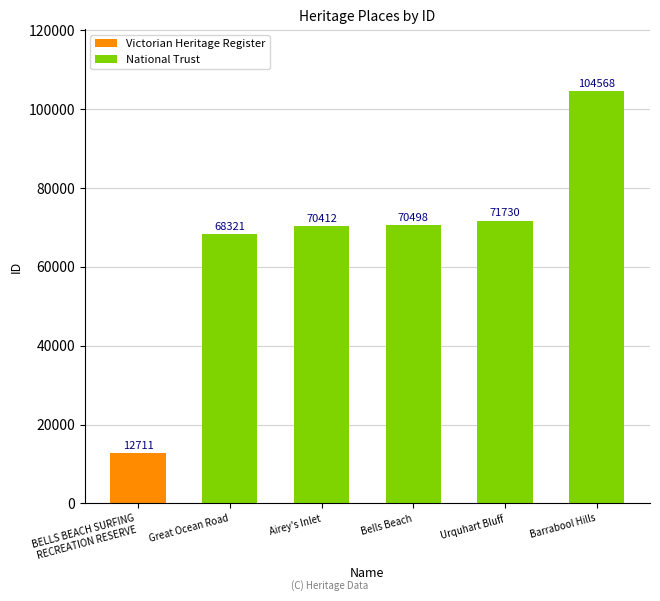

What value does the National Trust series have at Urquhart Bluff, to the nearest 50?

71750